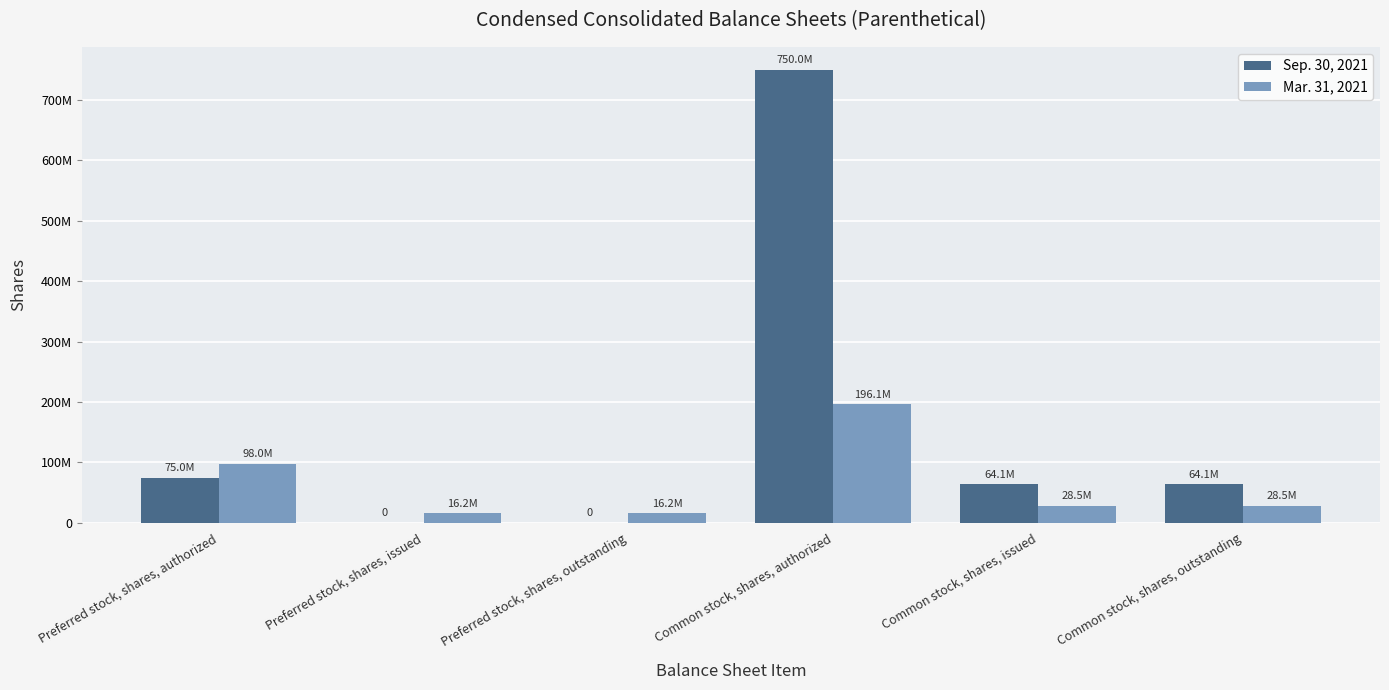

Which has a higher value, Preferred stock, shares, issued or Common stock, shares, outstanding?

Common stock, shares, outstanding